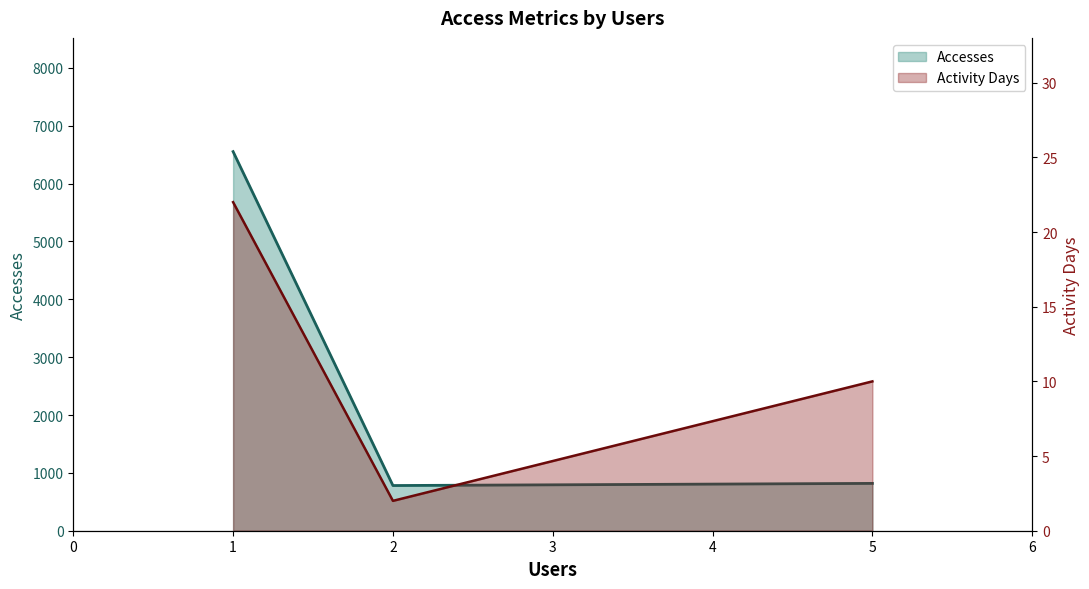

The value of Activity Days at 1 is 36. True or false?

False